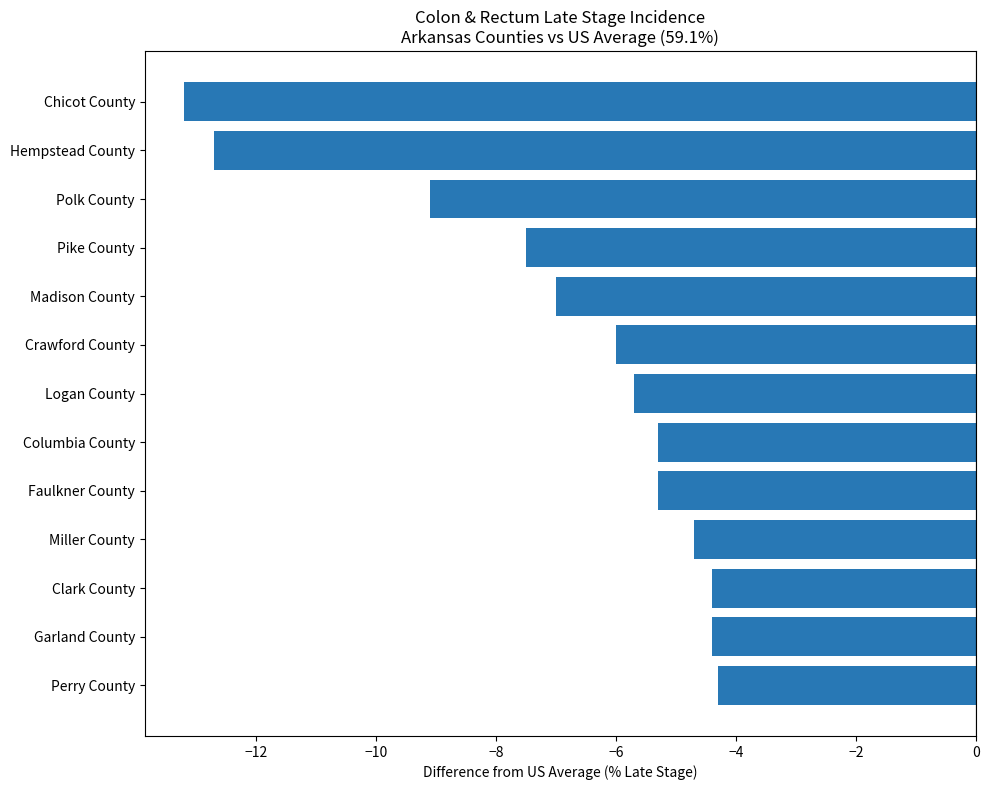

At which label is the value closest to -8?

Pike County